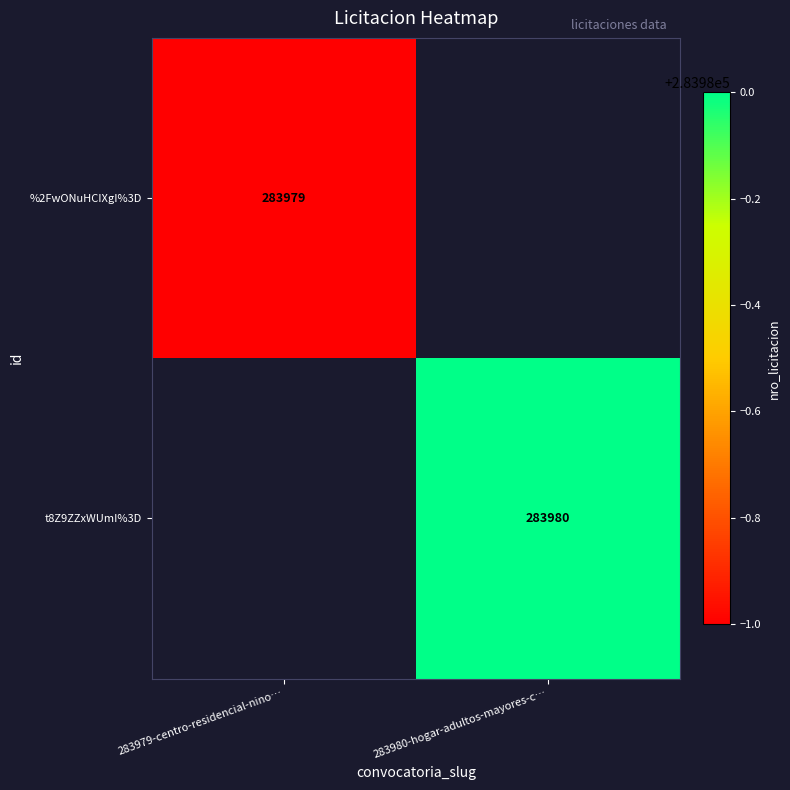

Is it true that %2FwONuHCIXgI%3D equals 283979 at 283979-centro-residencial-nino…?

True